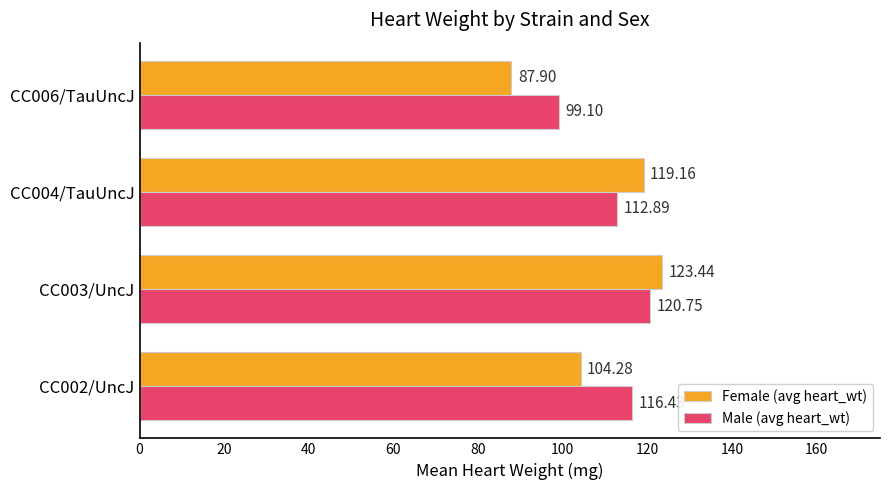

What is the difference between the second highest and minimum values in the Female (avg heart_wt) series?

31.3